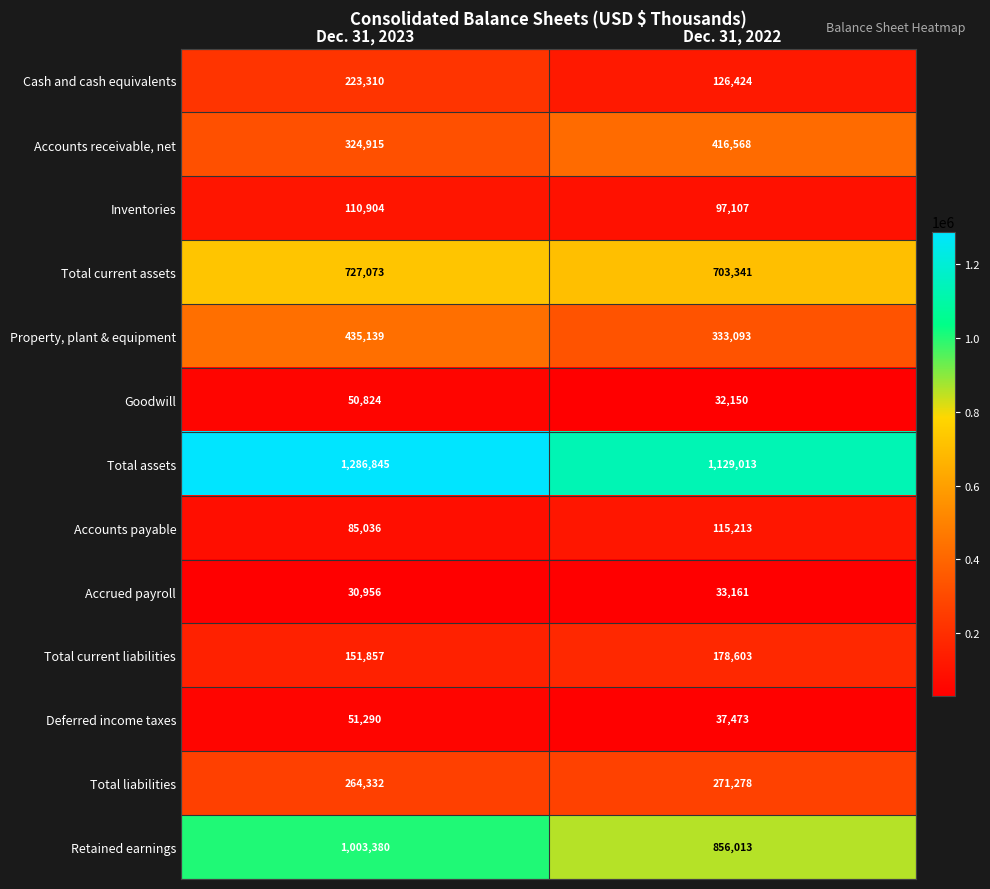

What is the spread (max minus min) of values at Dec. 31, 2022?

1096863